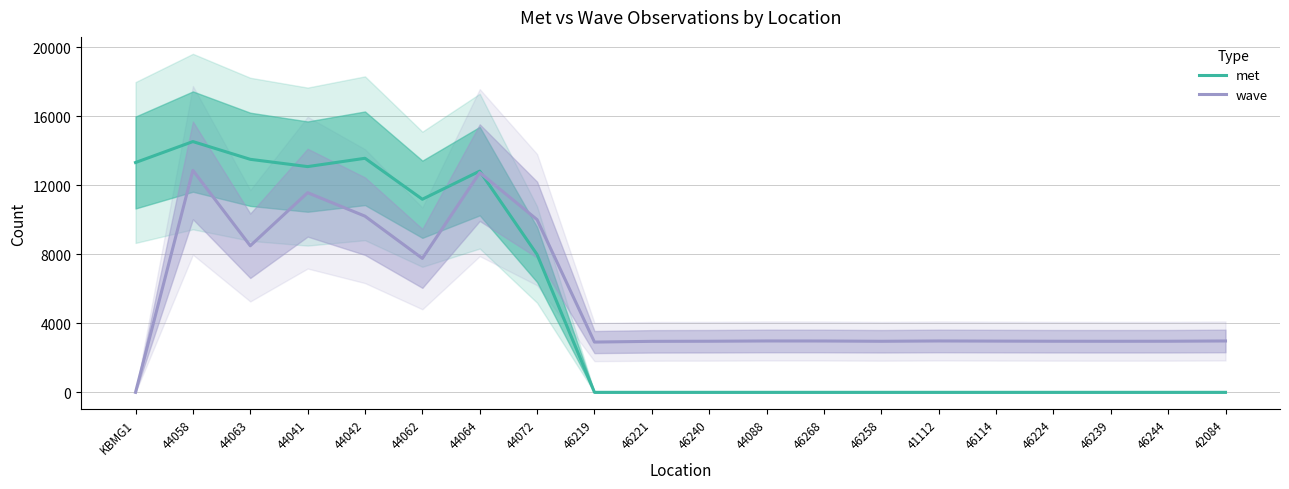

Rank the series at 46221 from lowest to highest value.

met, wave